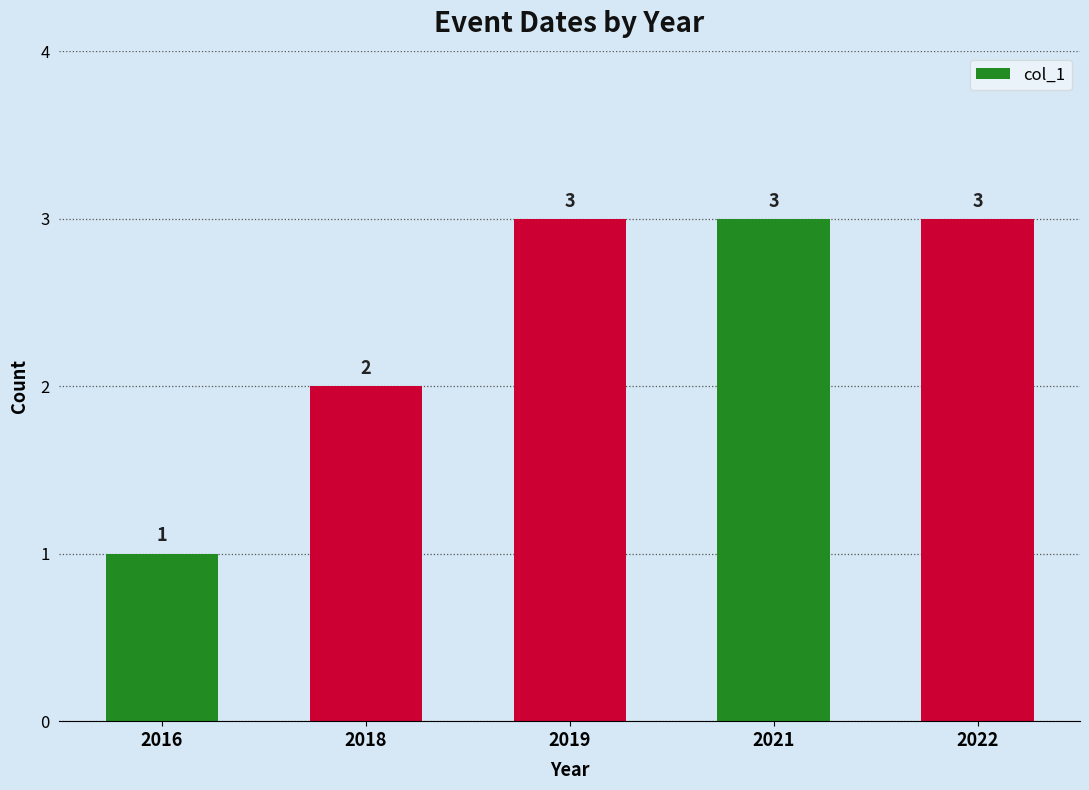

How many data points does each series have?

5